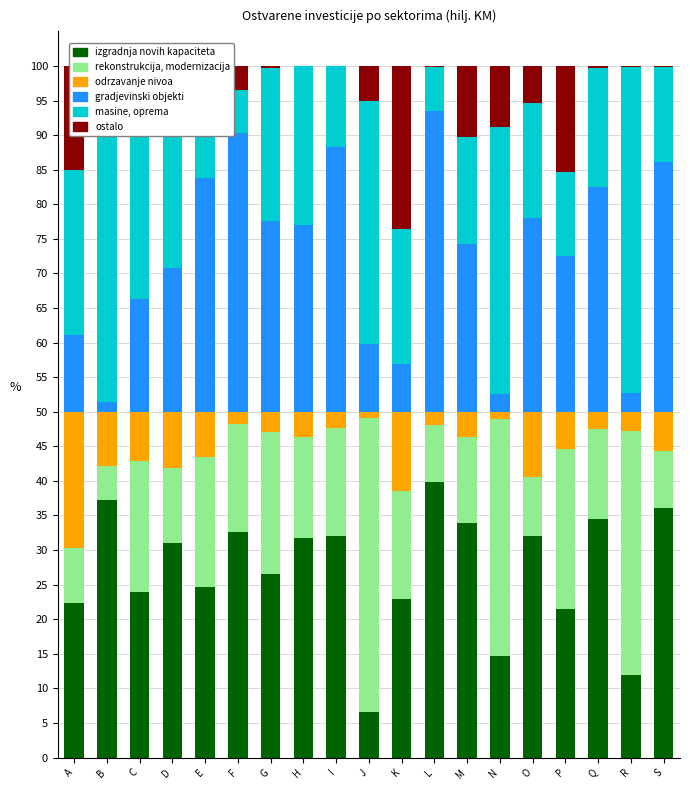

What is the total value across all series at A?

100.0